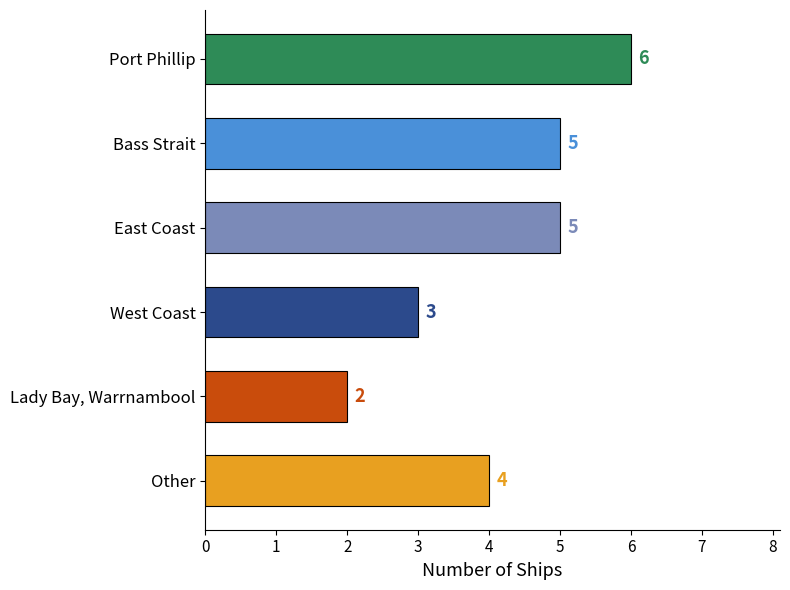

How many values are between 3 and 5?

4